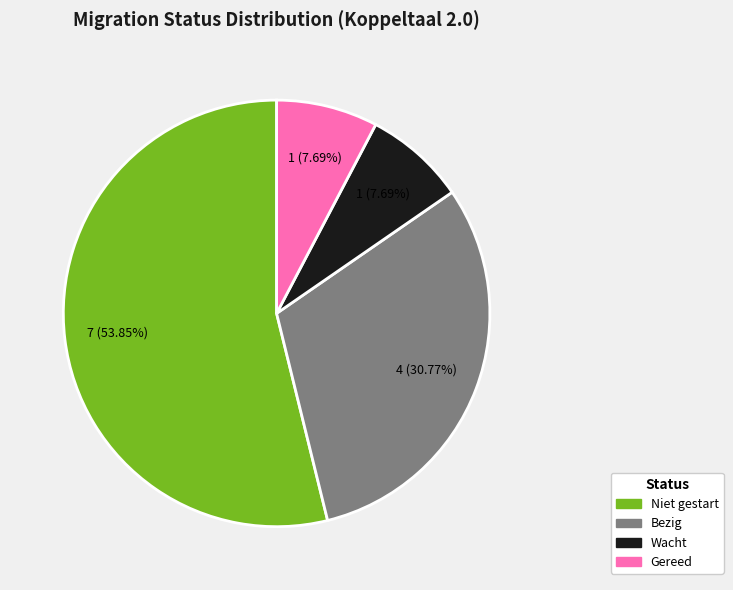

To the nearest percent, what is the difference between the largest and smallest slice percentages?

46%